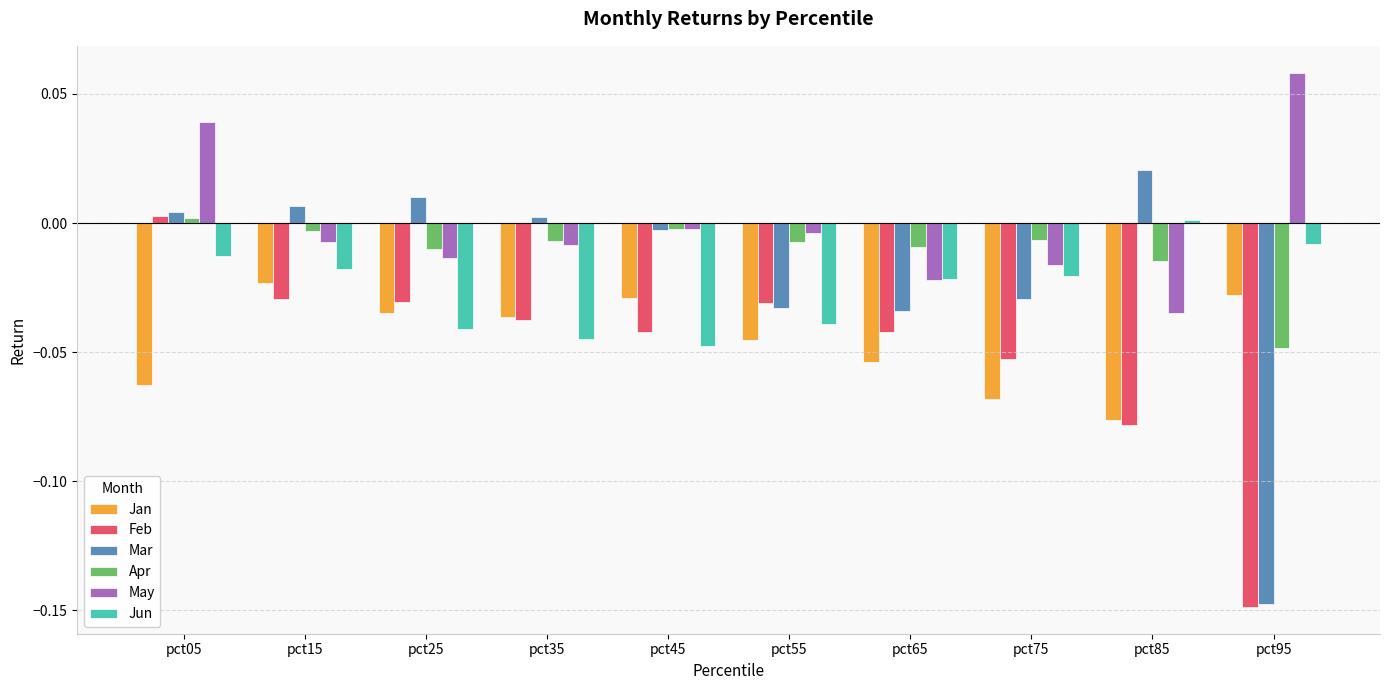

What is the total value across all series at pct95?

-0.3